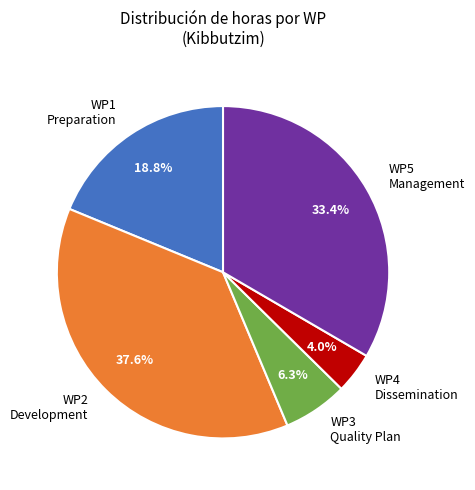

What percentage do WP1 Preparation and WP2 Development together represent?

56.3%